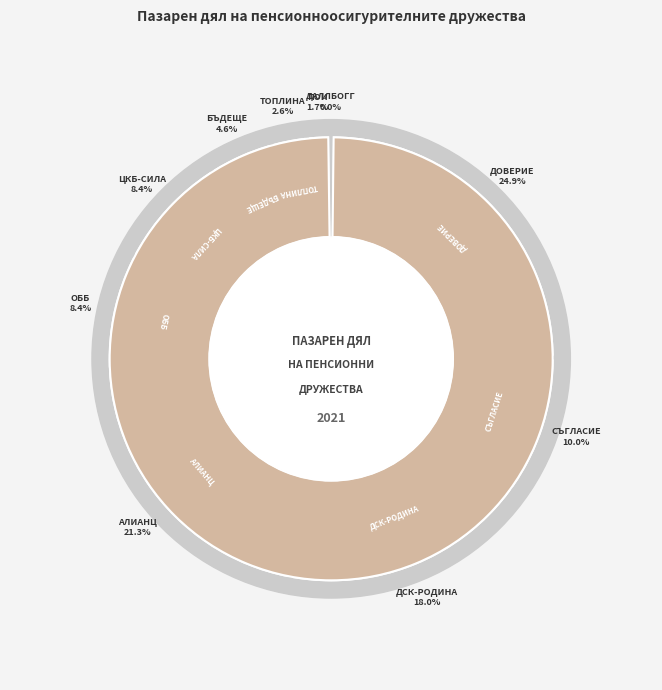

What is the total percentage of "ПОК ОББ" ЕАД and ПОД "БЪДЕЩЕ" АД?

13.1%